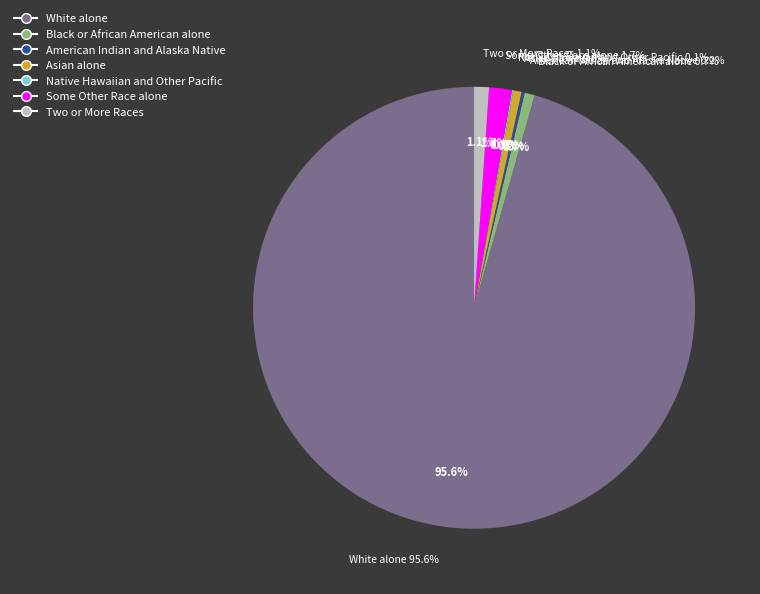

True or false: Two or More Races accounts for 1% of the total.

True